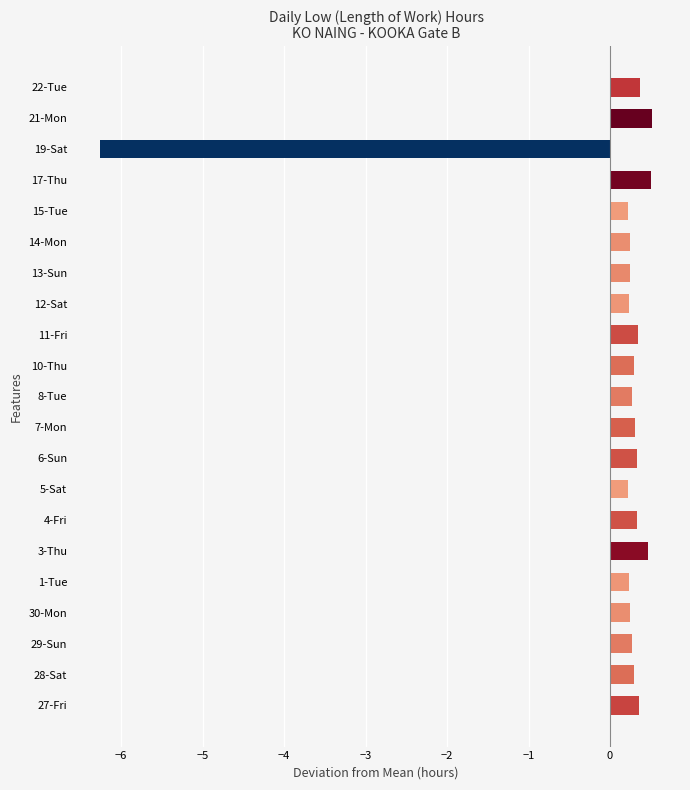

What is the greatest value displayed?

0.5